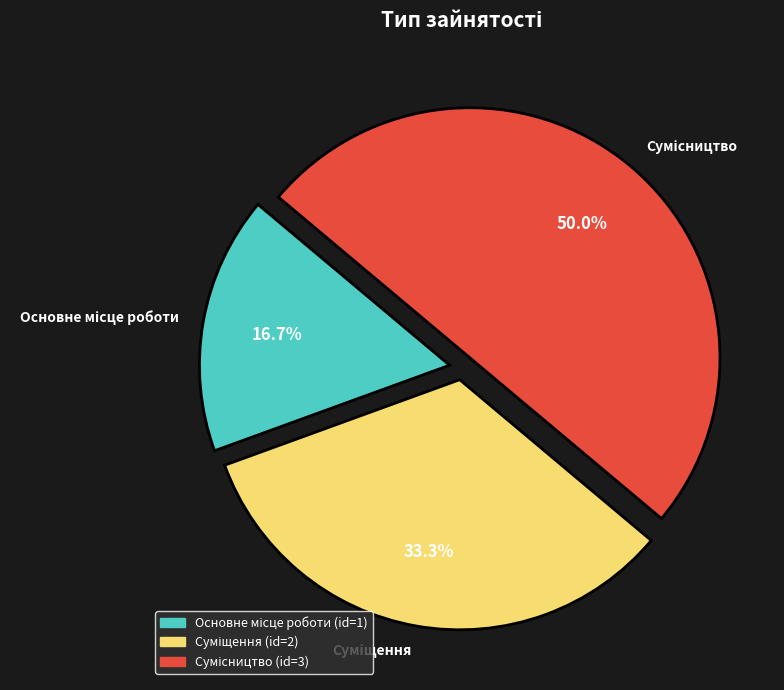

How many segments does this pie chart have?

3